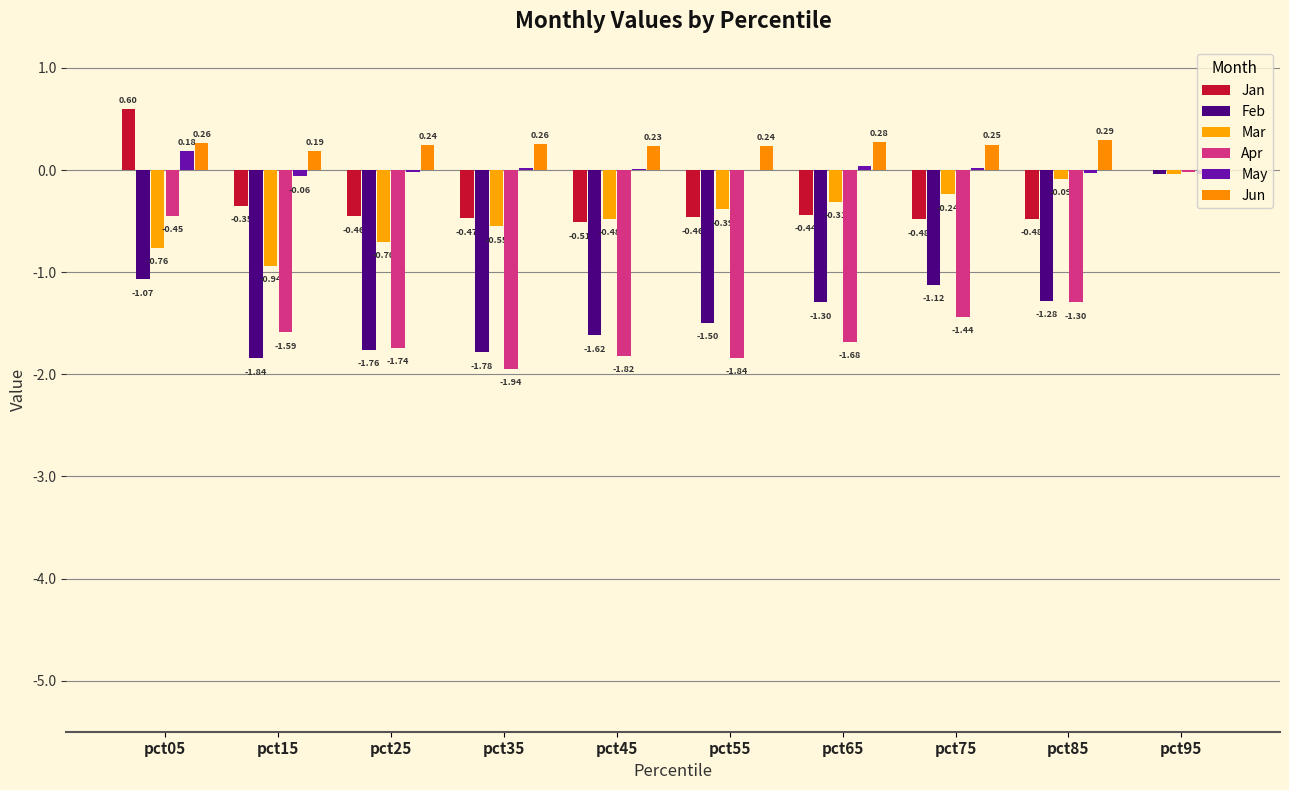

Reading right to left, list all the values displayed in this chart.

Jan: pct95=-0.0	pct85=-0.5	pct75=-0.5	pct65=-0.4	pct55=-0.5	pct45=-0.5	pct35=-0.5	pct25=-0.5	pct15=-0.4	pct05=0.6
Feb: pct95=-0.0	pct85=-1.3	pct75=-1.1	pct65=-1.3	pct55=-1.5	pct45=-1.6	pct35=-1.8	pct25=-1.8	pct15=-1.8	pct05=-1.1
Mar: pct95=-0.0	pct85=-0.1	pct75=-0.2	pct65=-0.3	pct55=-0.4	pct45=-0.5	pct35=-0.6	pct25=-0.7	pct15=-0.9	pct05=-0.8
Apr: pct95=-0.0	pct85=-1.3	pct75=-1.4	pct65=-1.7	pct55=-1.8	pct45=-1.8	pct35=-1.9	pct25=-1.7	pct15=-1.6	pct05=-0.5
May: pct95=-0.0	pct85=-0.0	pct75=0.0	pct65=0.0	pct55=0.0	pct45=0.0	pct35=0.0	pct25=-0.0	pct15=-0.1	pct05=0.2
Jun: pct95=-0.0	pct85=0.3	pct75=0.2	pct65=0.3	pct55=0.2	pct45=0.2	pct35=0.3	pct25=0.2	pct15=0.2	pct05=0.3